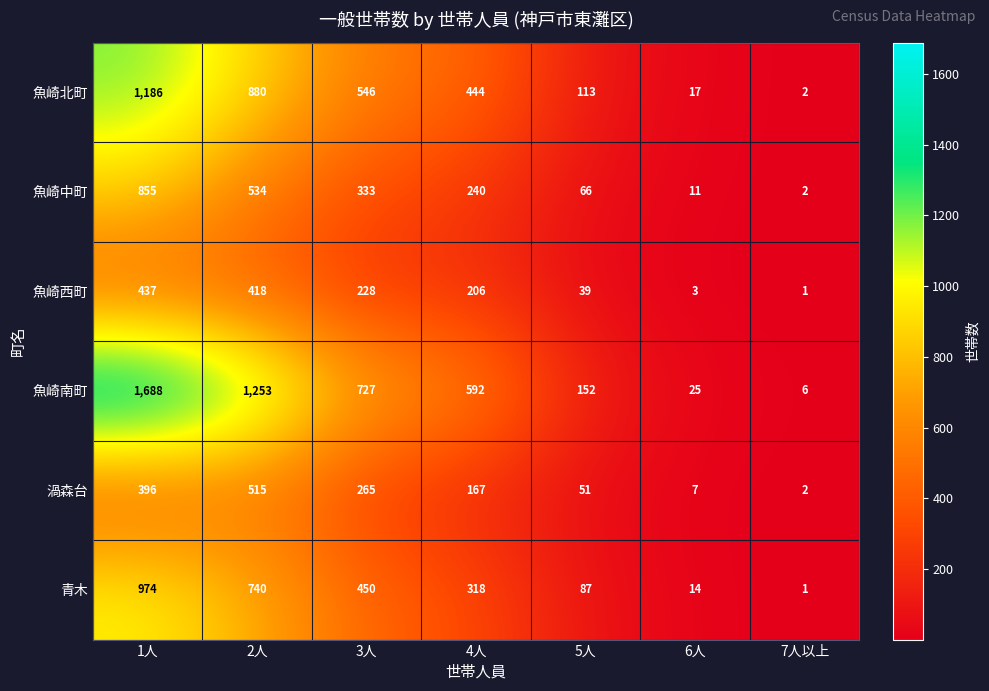

At which label does 魚崎北町 reach its minimum?

7人以上